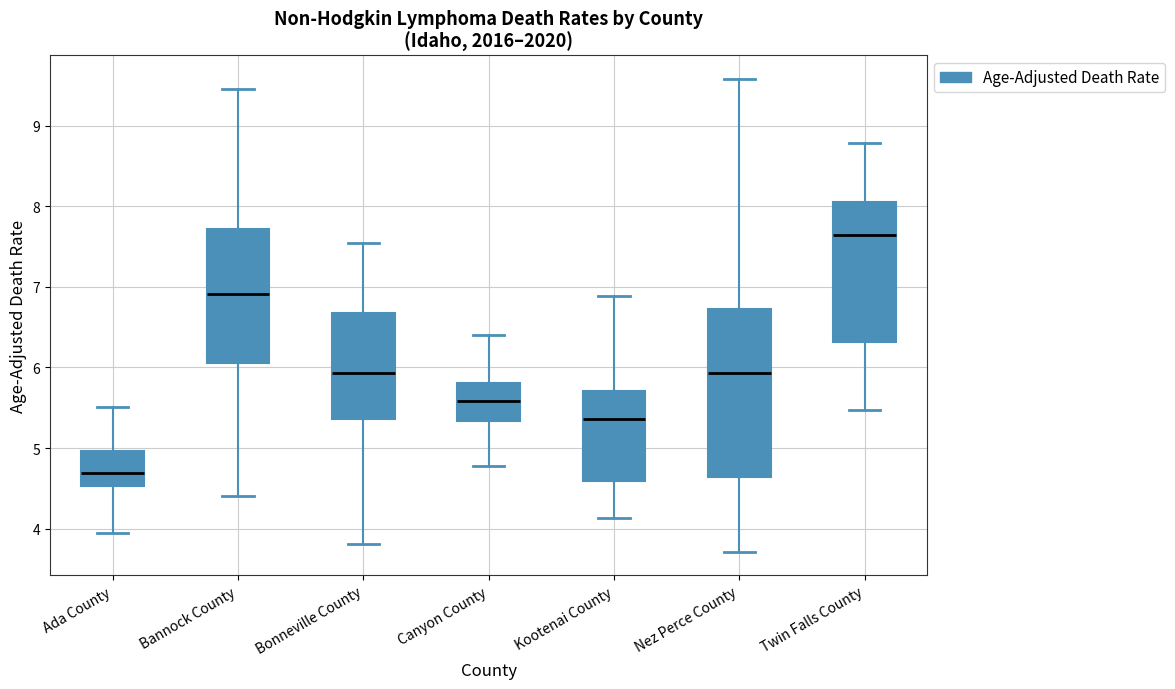

Comparing the boxes themselves (not the whiskers), which one is the tallest?

Nez Perce County